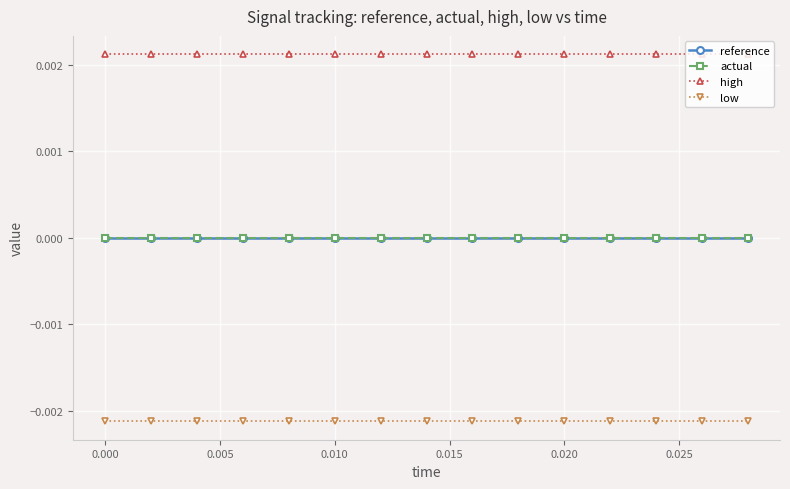

What are all the series names shown in the legend?

reference, actual, high, low